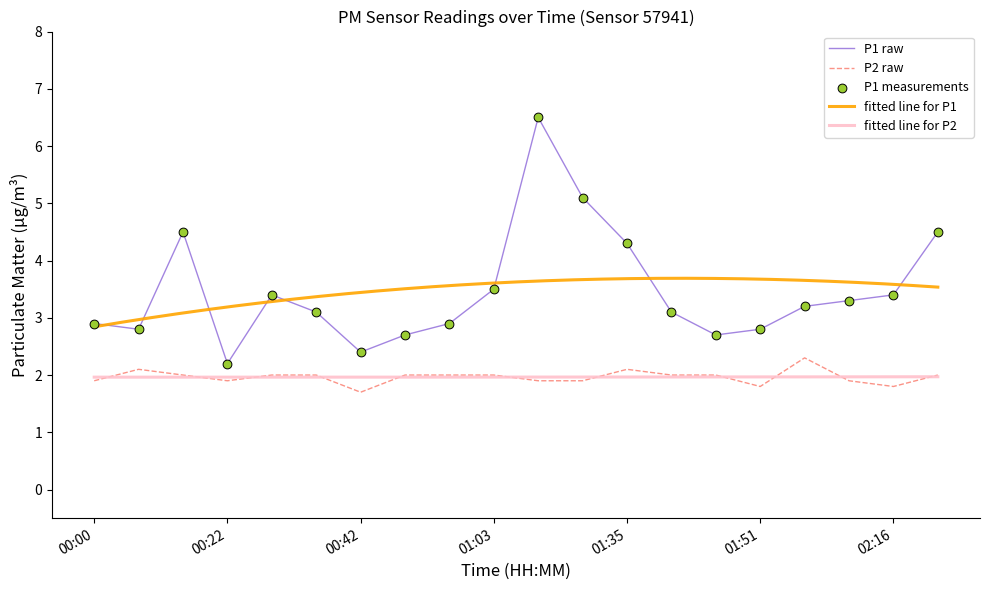

Which series has the largest Y range (max minus min)?

P1